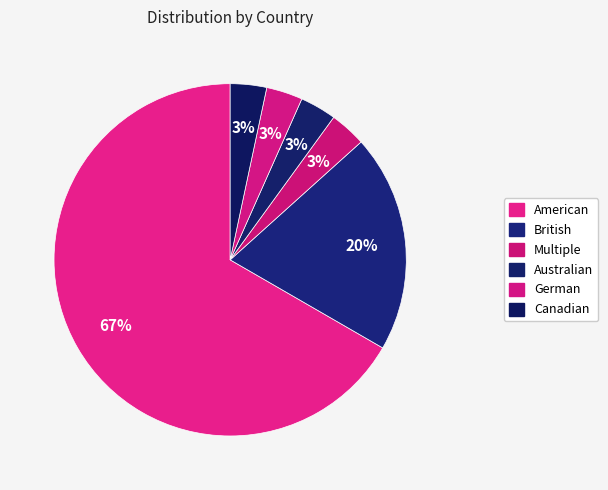

What portion of the pie excludes British?

80.0%